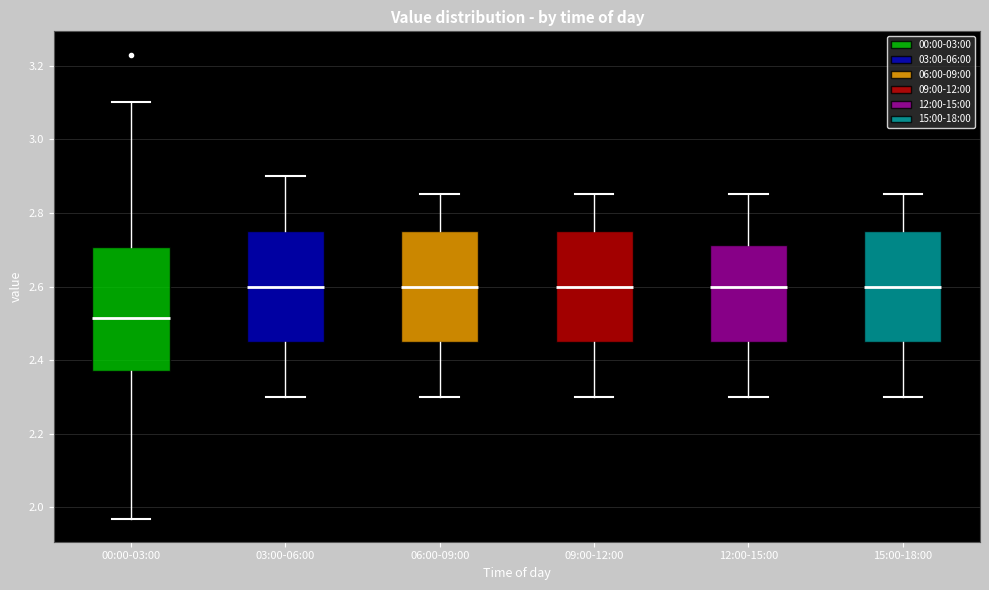

Where does the lower whisker of the box for 09:00-12:00 end on the y-axis? The values are not printed on the chart, so give them approximately, as read against the axis.

2.30